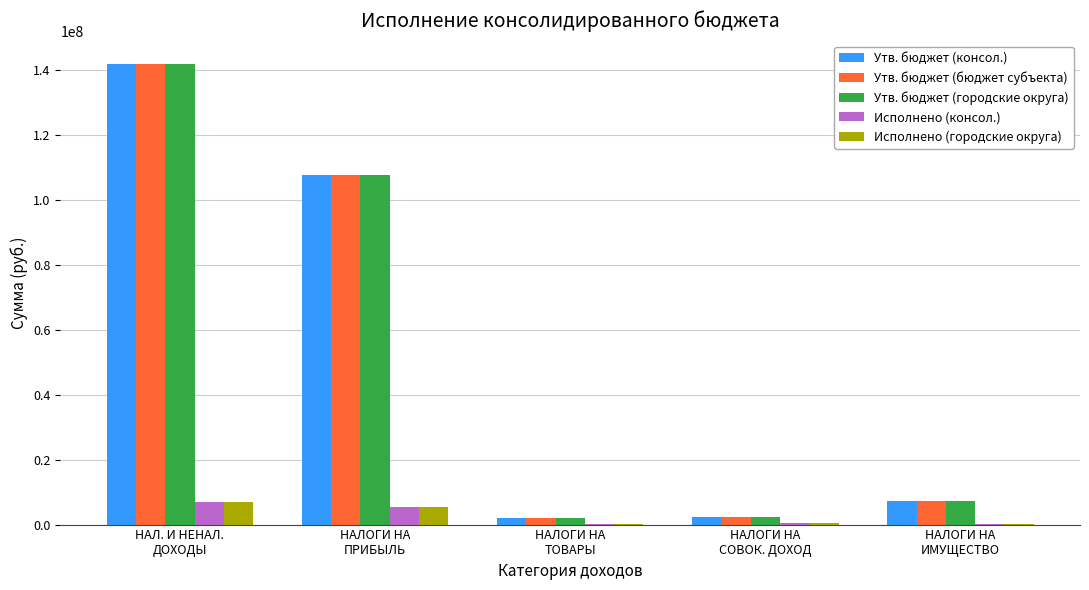

How many groups of bars are there?

5